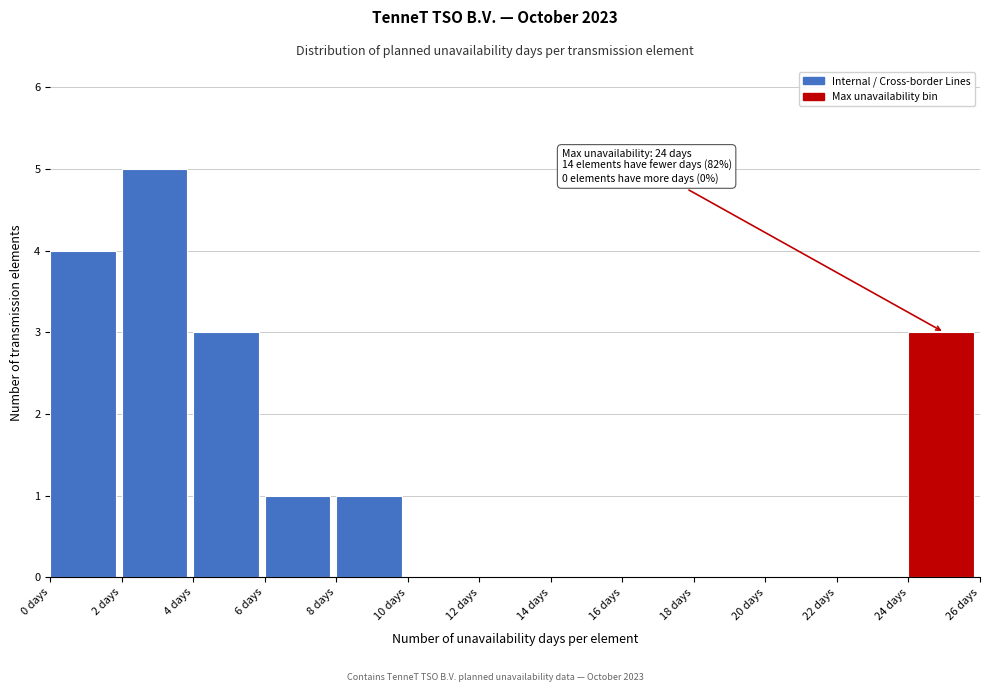

Over which range of the x-axis is the bar tallest?

2 to 4